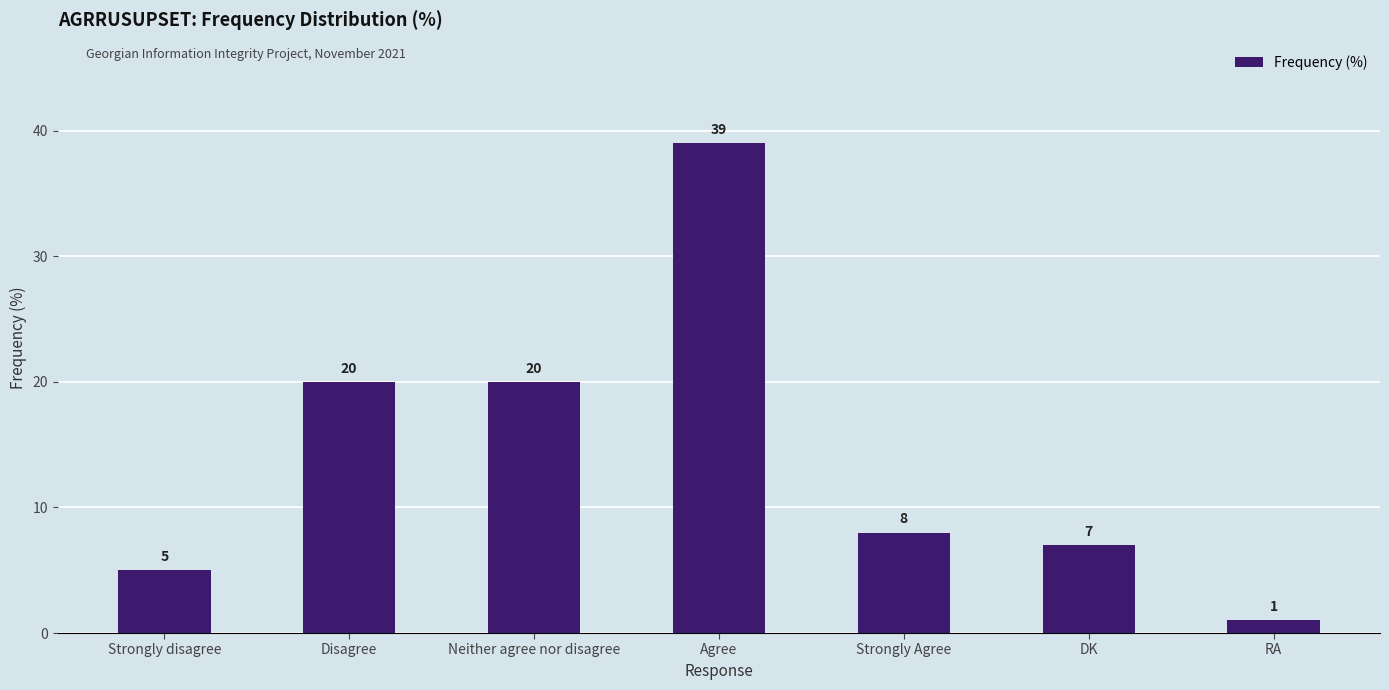

What is the difference between the values at Disagree and Strongly Agree?

12